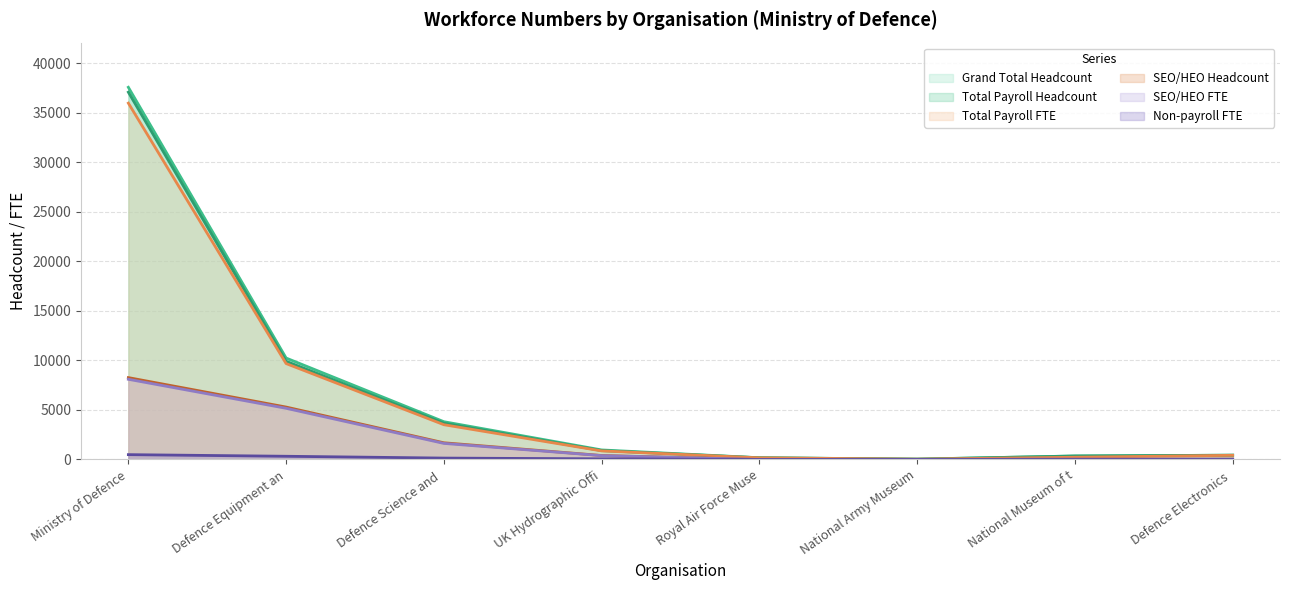

True or false: Total Payroll FTE and Total Payroll Headcount cross at least once.

False